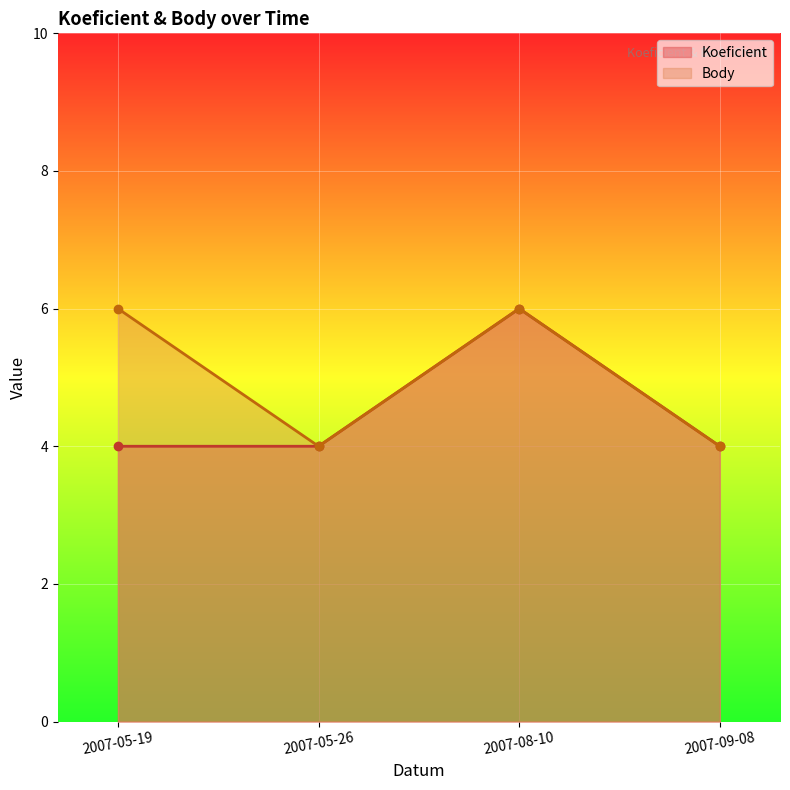

What is the total value across all series at 2007-08-10?

12